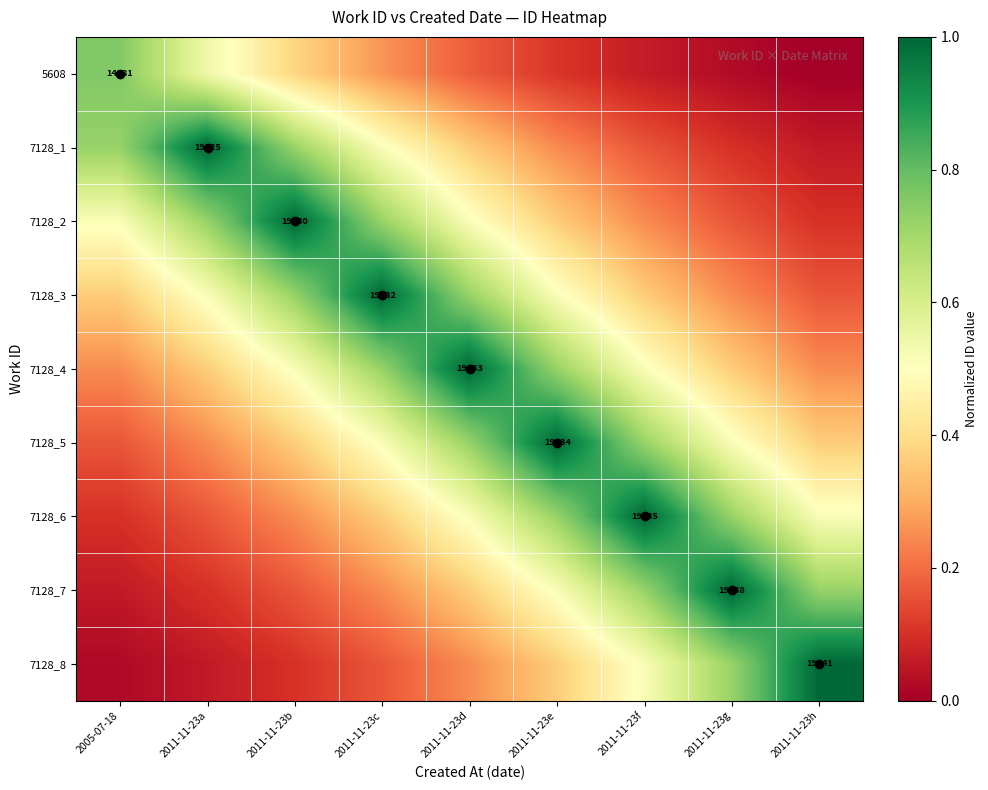

Which series has the widest spread of values?

7128_8